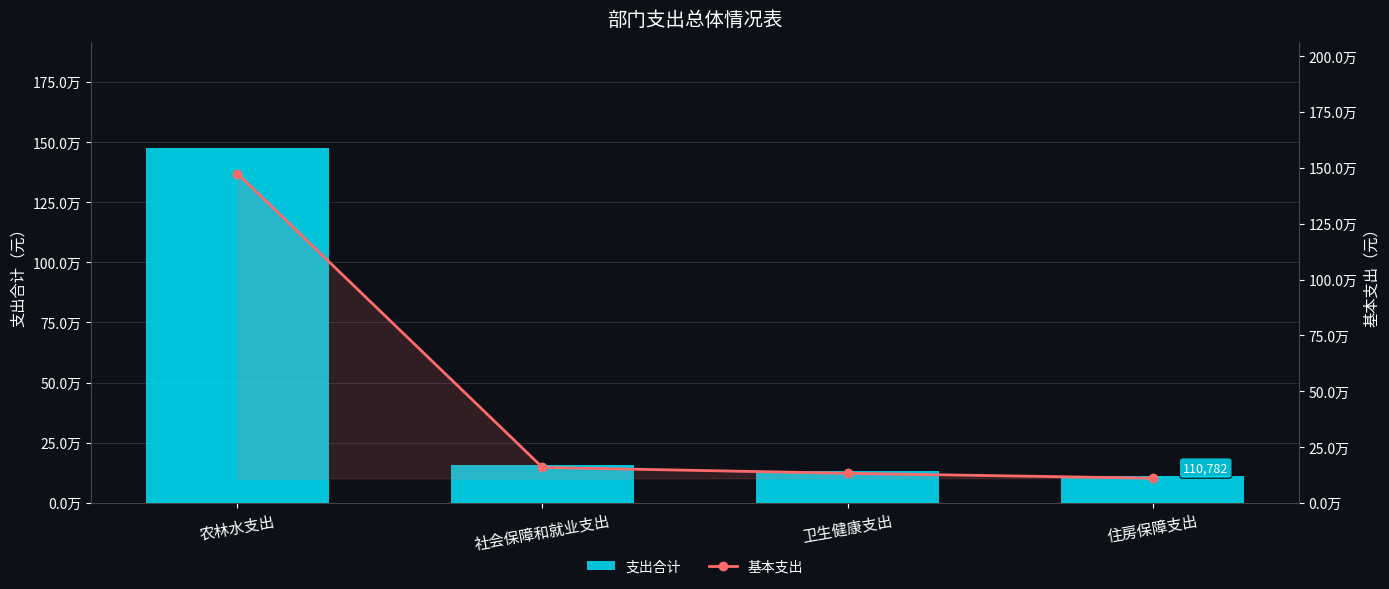

What is the sum of the 支出合计 values at 农林水支出 and 卫生健康支出?

1606926.4